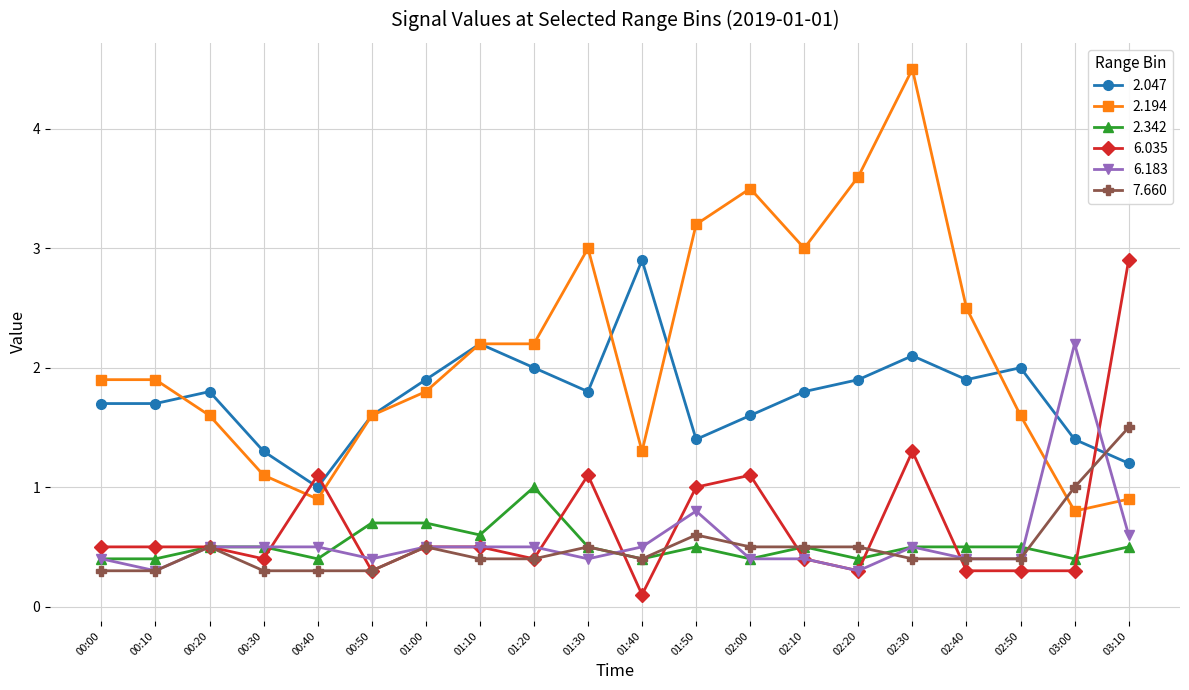

What is the label of the 15th point from the right?

00:50